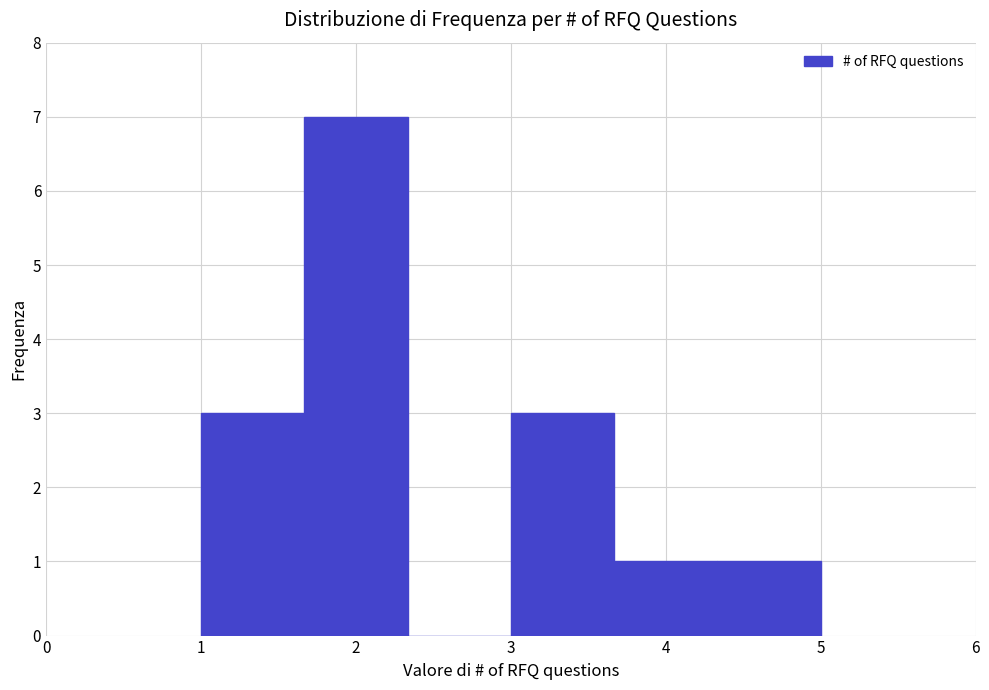

Reading left to right, transcribe this chart: for each bar, give the range it covers on the x-axis and its height. Neither the bar edges nor the heights are printed on the chart, so give them approximately, as read against the axes.

1.0 to 1.7: 3
1.7 to 2.3: 7
2.3 to 3.0: 0
3.0 to 3.7: 3
3.7 to 4.3: 1
4.3 to 5.0: 1